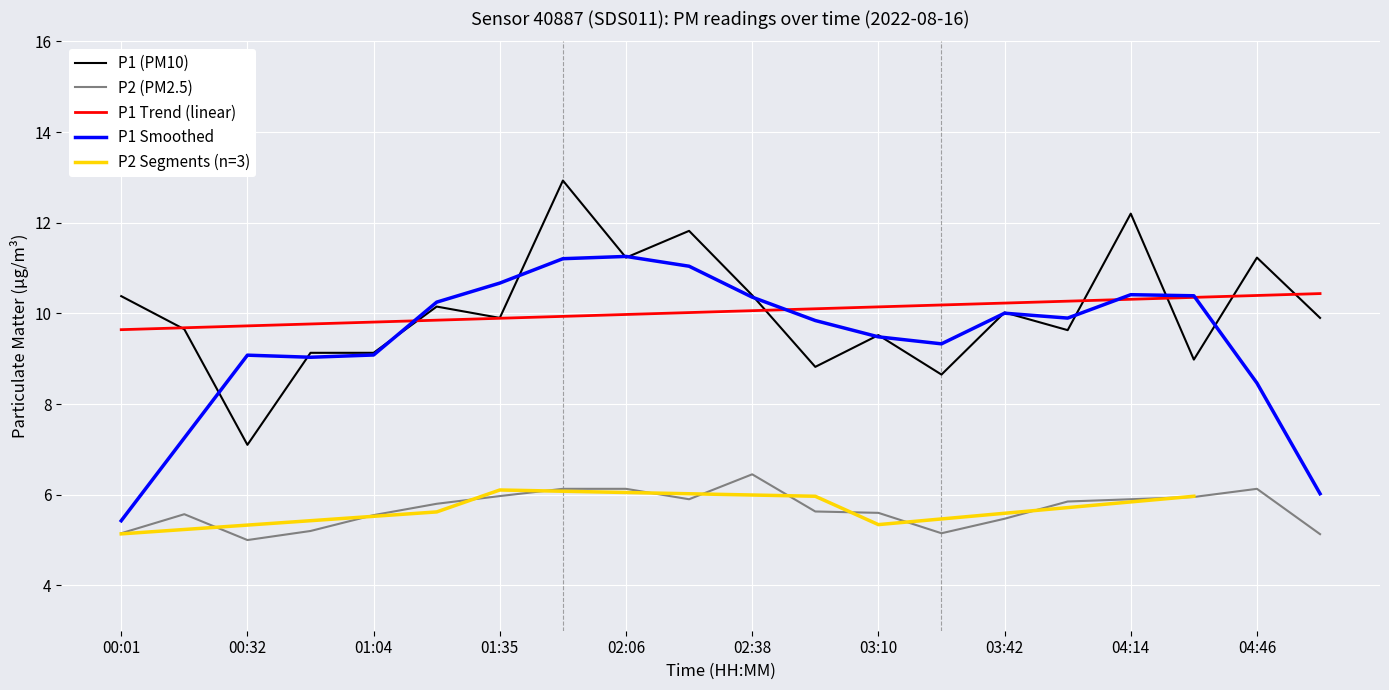

True or false: P1 has a value of 16.6 at 01:35.

False